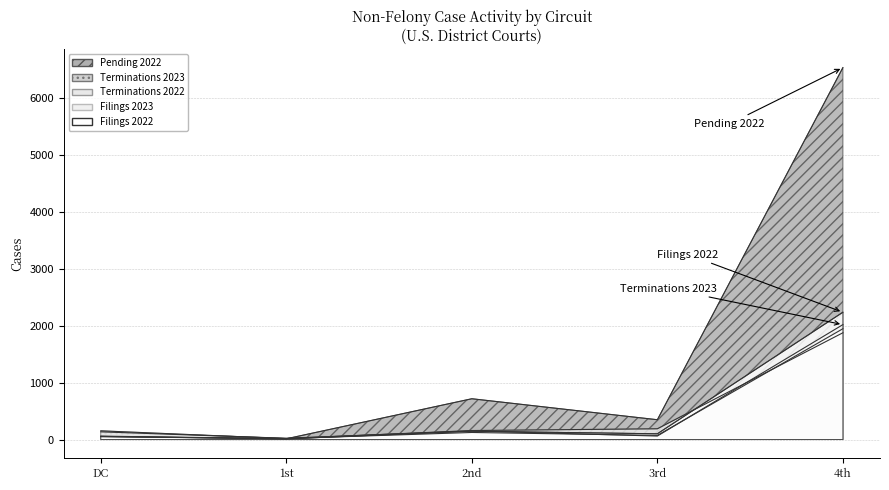

Which series has the widest spread of values?

Pending 2022